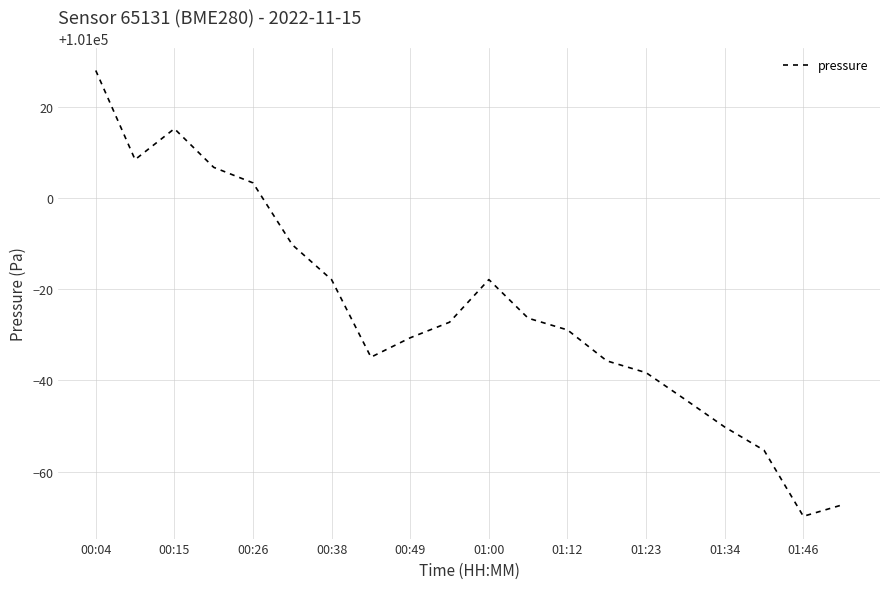

What is the difference between the maximum and minimum values?

97.7